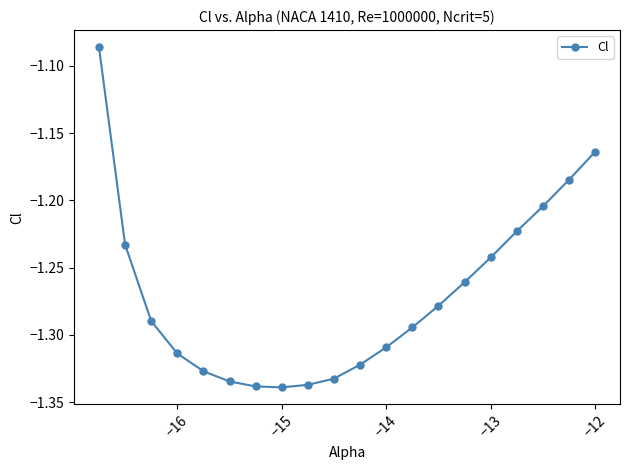

What is the sum of all values?

-25.4